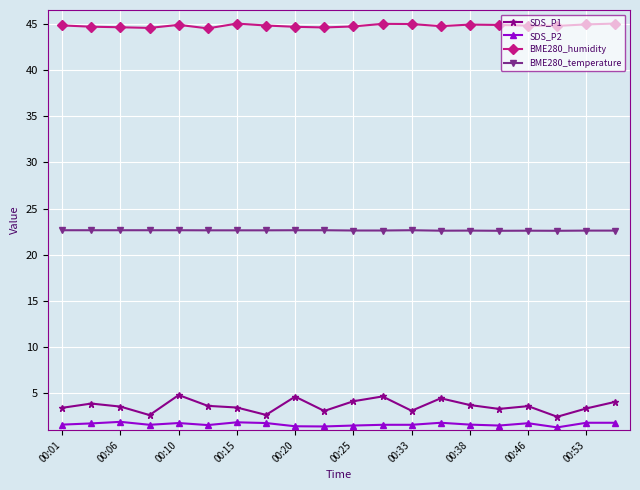

What is the minimum value for SDS_P2?

1.3